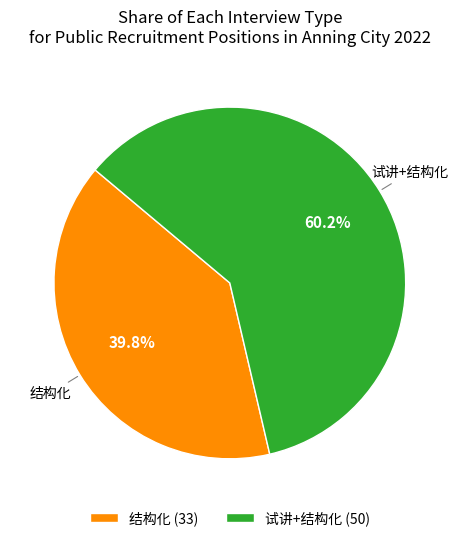

How many segments does this pie chart have?

2